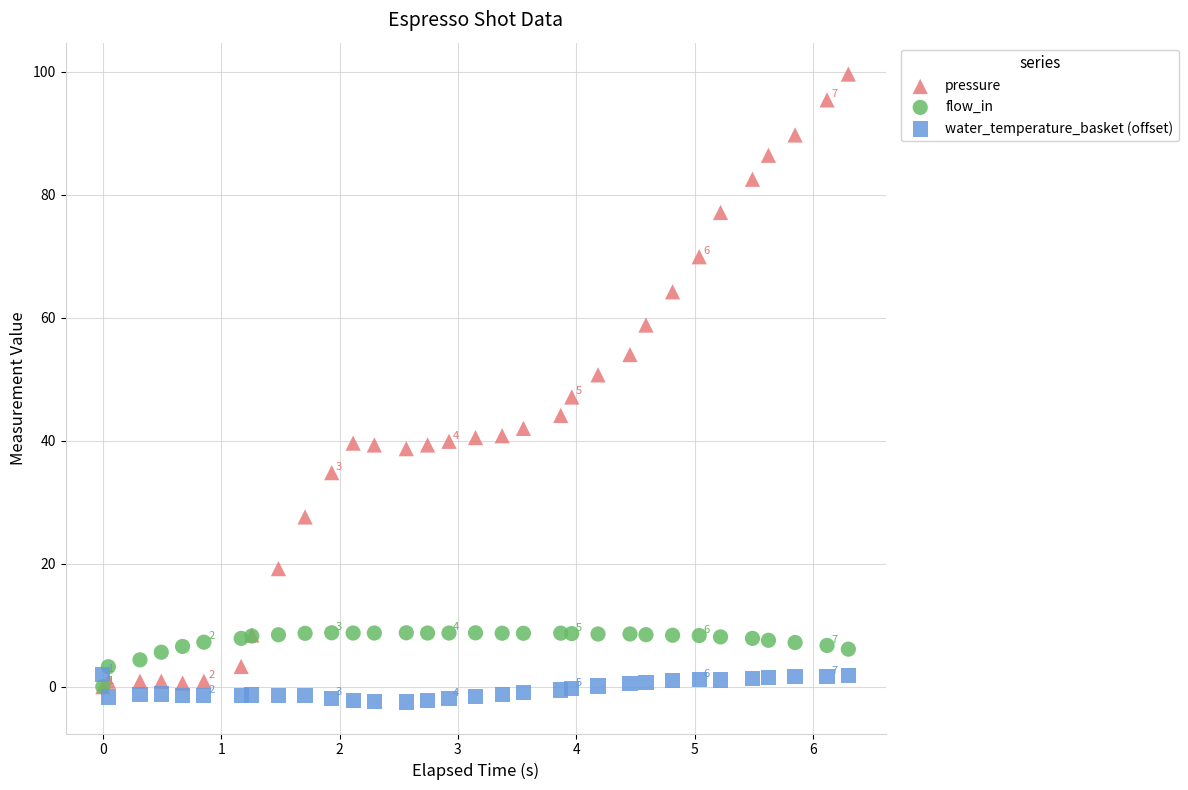

Which series reaches the maximum Y coordinate?

pressure